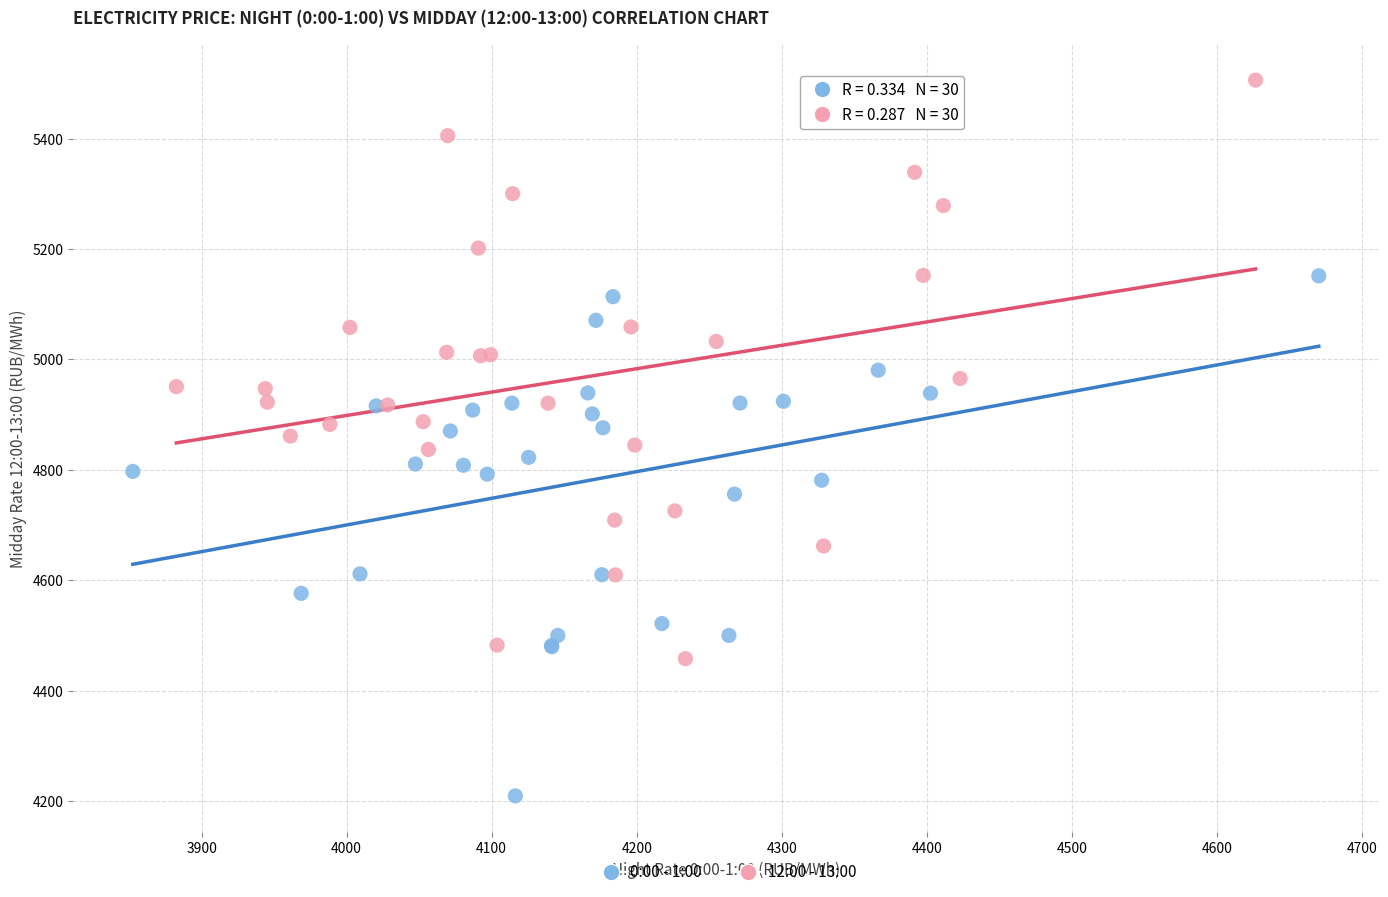

Which series has the widest spread of Y values?

12:00 - 13:00